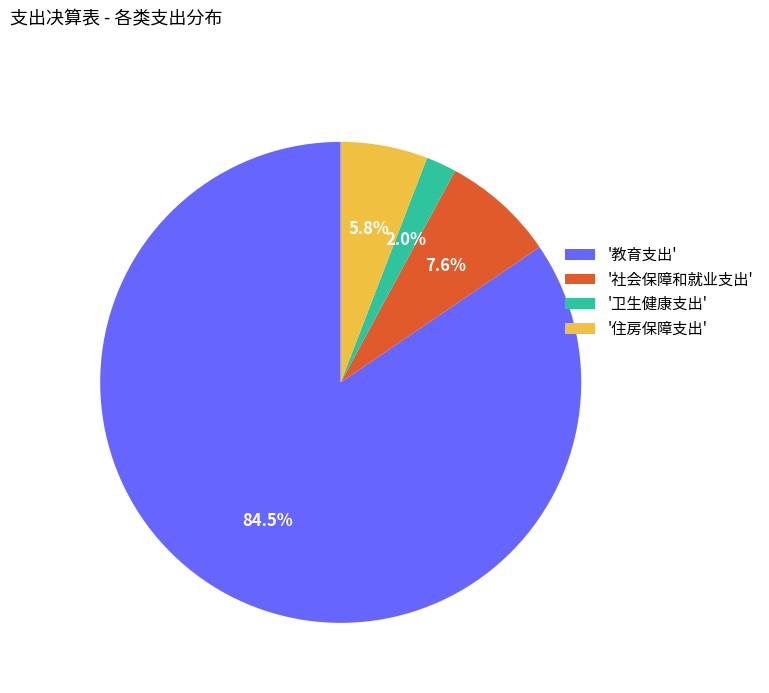

What is the total percentage of '社会保障和就业支出' and '住房保障支出'?

13.4%